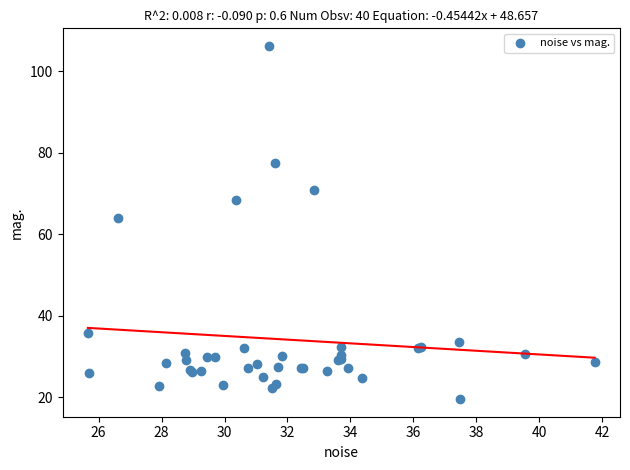

What Y value in the scatter plot is closest to 62?

63.9